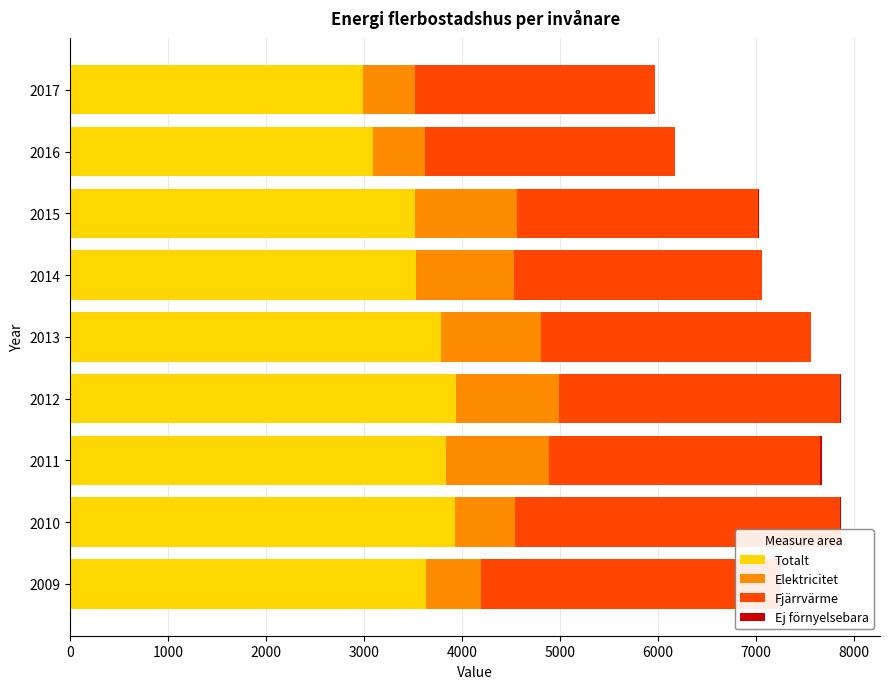

What is the highest value of the Totalt series?

3935